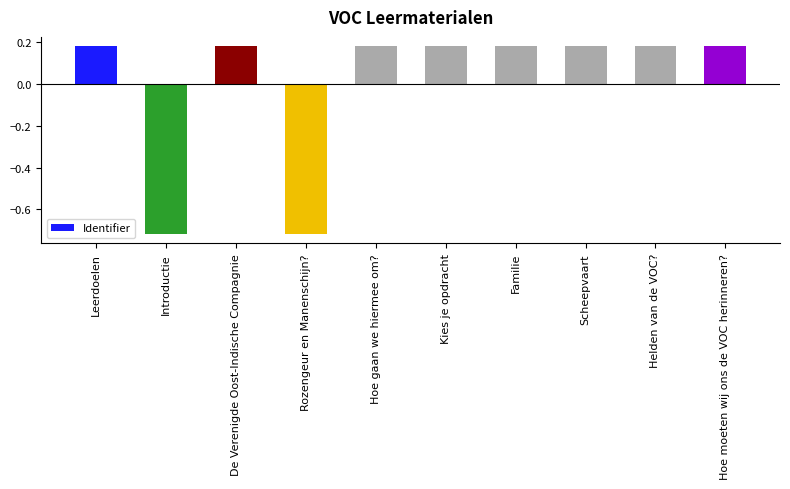

How many data points are less than 0?

2